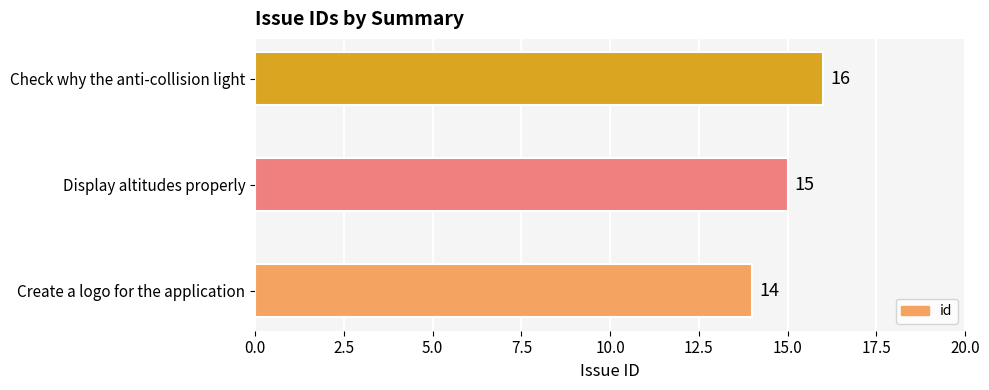

Approximately how many times larger is the value at Create a logo for the application compared to Display altitudes properly?

0.9